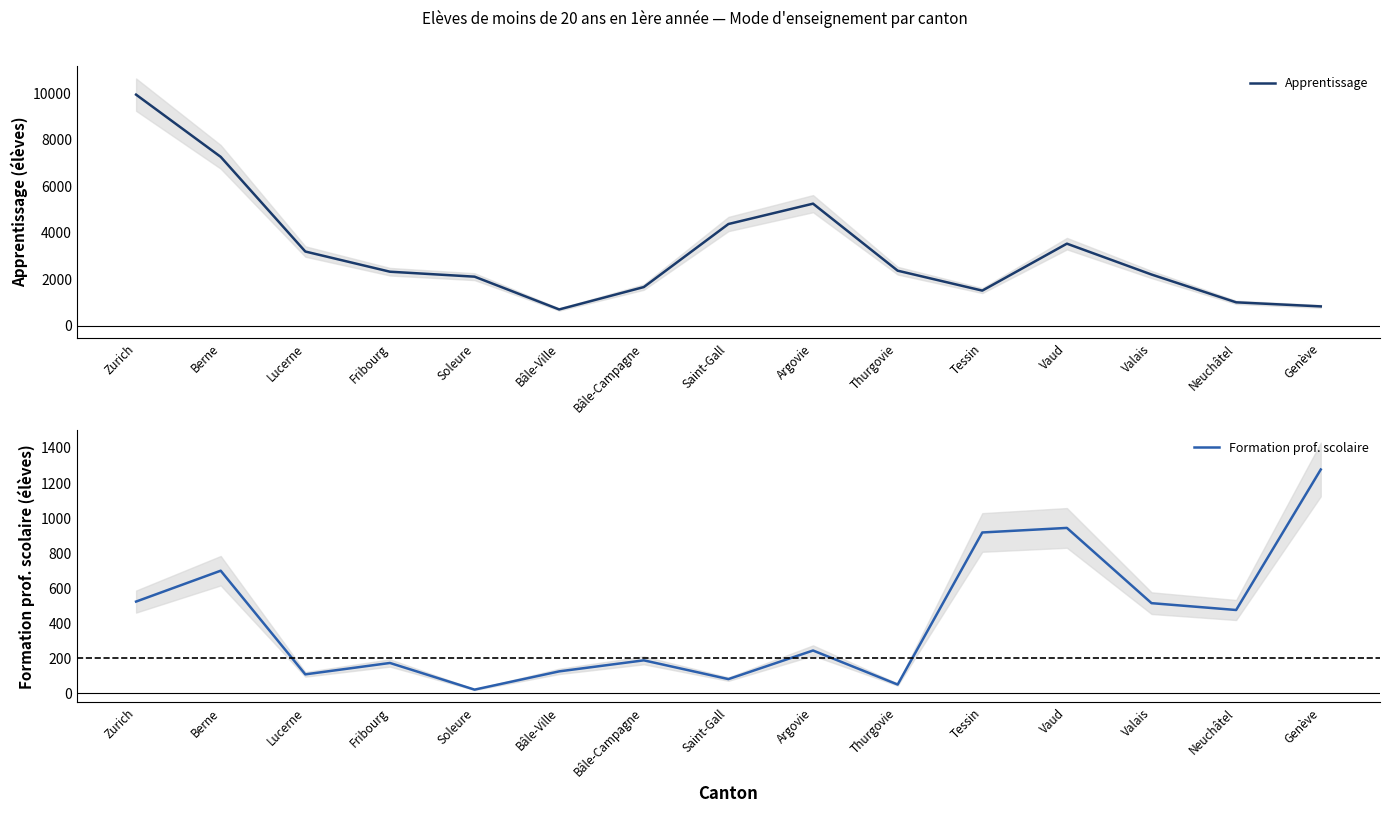

List the labels in order of Formation prof. scolaire value, smallest first.

Soleure, Thurgovie, Saint-Gall, Lucerne, Bâle-Ville, Fribourg, Bâle-Campagne, Argovie, Neuchâtel, Valais, Zurich, Berne, Tessin, Vaud, Genève